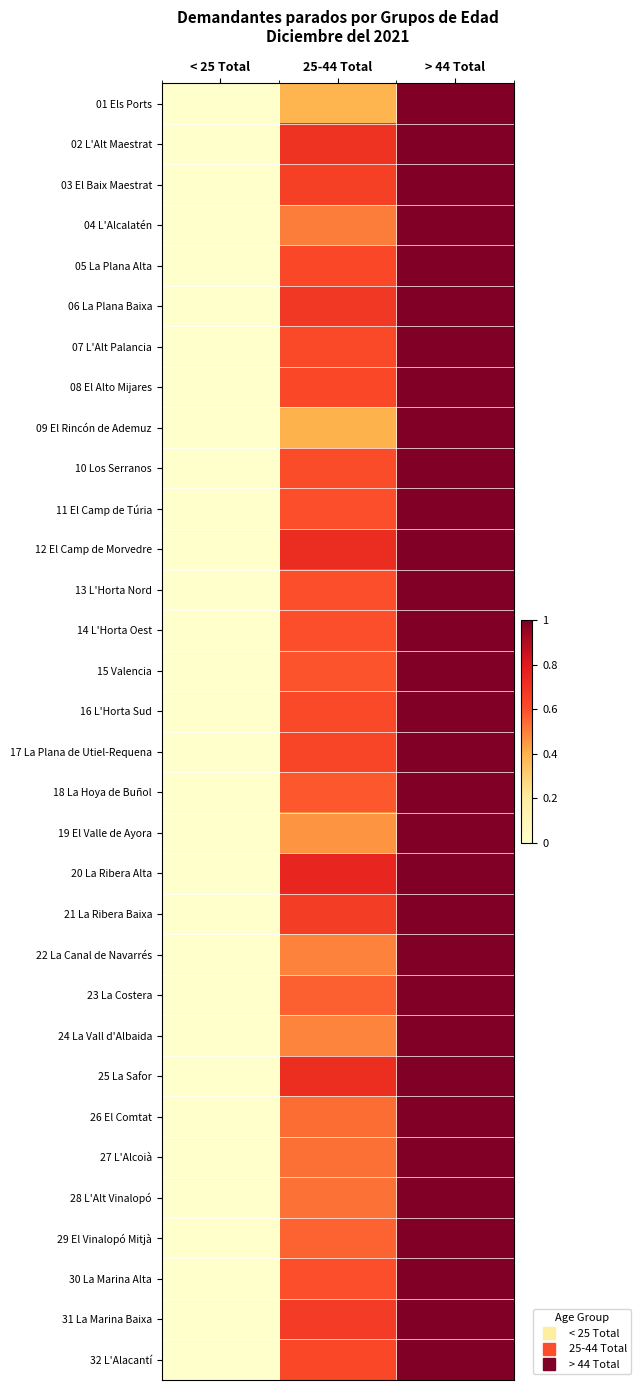

Reading right to left, what are all the values shown in this chart?

01 Els Ports: > 44 Total=1.0	25-44 Total=0.4	< 25 Total=0.0
02 L'Alt Maestrat: > 44 Total=1.0	25-44 Total=0.7	< 25 Total=0.0
03 El Baix Maestrat: > 44 Total=1.0	25-44 Total=0.7	< 25 Total=0.0
04 L'Alcalatén: > 44 Total=1.0	25-44 Total=0.5	< 25 Total=0.0
05 La Plana Alta: > 44 Total=1.0	25-44 Total=0.6	< 25 Total=0.0
06 La Plana Baixa: > 44 Total=1.0	25-44 Total=0.7	< 25 Total=0.0
07 L'Alt Palancia: > 44 Total=1.0	25-44 Total=0.6	< 25 Total=0.0
08 El Alto Mijares: > 44 Total=1.0	25-44 Total=0.6	< 25 Total=0.0
09 El Rincón de Ademuz: > 44 Total=1.0	25-44 Total=0.4	< 25 Total=0.0
10 Los Serranos: > 44 Total=1.0	25-44 Total=0.6	< 25 Total=0.0
11 El Camp de Túria: > 44 Total=1.0	25-44 Total=0.6	< 25 Total=0.0
12 El Camp de Morvedre: > 44 Total=1.0	25-44 Total=0.7	< 25 Total=0.0
13 L'Horta Nord: > 44 Total=1.0	25-44 Total=0.6	< 25 Total=0.0
14 L'Horta Oest: > 44 Total=1.0	25-44 Total=0.6	< 25 Total=0.0
15 Valencia: > 44 Total=1.0	25-44 Total=0.6	< 25 Total=0.0
16 L'Horta Sud: > 44 Total=1.0	25-44 Total=0.6	< 25 Total=0.0
17 La Plana de Utiel-Requena: > 44 Total=1.0	25-44 Total=0.6	< 25 Total=0.0
18 La Hoya de Buñol: > 44 Total=1.0	25-44 Total=0.6	< 25 Total=0.0
19 El Valle de Ayora: > 44 Total=1.0	25-44 Total=0.5	< 25 Total=0.0
20 La Ribera Alta: > 44 Total=1.0	25-44 Total=0.8	< 25 Total=0.0
21 La Ribera Baixa: > 44 Total=1.0	25-44 Total=0.7	< 25 Total=0.0
22 La Canal de Navarrés: > 44 Total=1.0	25-44 Total=0.5	< 25 Total=0.0
23 La Costera: > 44 Total=1.0	25-44 Total=0.6	< 25 Total=0.0
24 La Vall d'Albaida: > 44 Total=1.0	25-44 Total=0.5	< 25 Total=0.0
25 La Safor: > 44 Total=1.0	25-44 Total=0.7	< 25 Total=0.0
26 El Comtat: > 44 Total=1.0	25-44 Total=0.5	< 25 Total=0.0
27 L'Alcoià: > 44 Total=1.0	25-44 Total=0.5	< 25 Total=0.0
28 L'Alt Vinalopó: > 44 Total=1.0	25-44 Total=0.5	< 25 Total=0.0
29 El Vinalopó Mitjà: > 44 Total=1.0	25-44 Total=0.6	< 25 Total=0.0
30 La Marina Alta: > 44 Total=1.0	25-44 Total=0.6	< 25 Total=0.0
31 La Marina Baixa: > 44 Total=1.0	25-44 Total=0.7	< 25 Total=0.0
32 L'Alacantí: > 44 Total=1.0	25-44 Total=0.6	< 25 Total=0.0